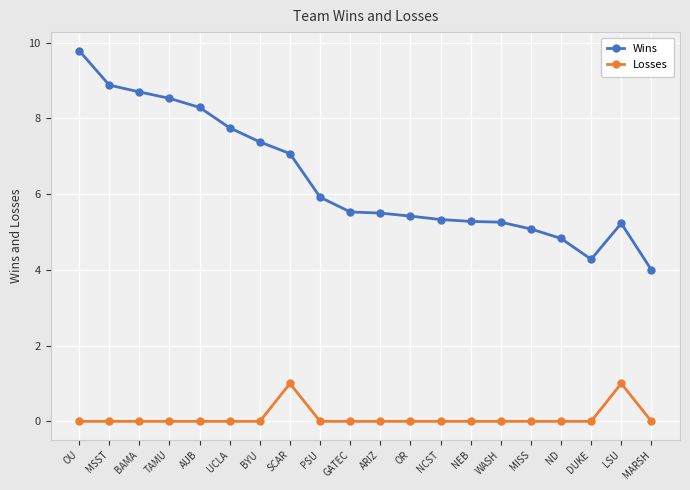

How many values in the Wins series exceed 5?

17